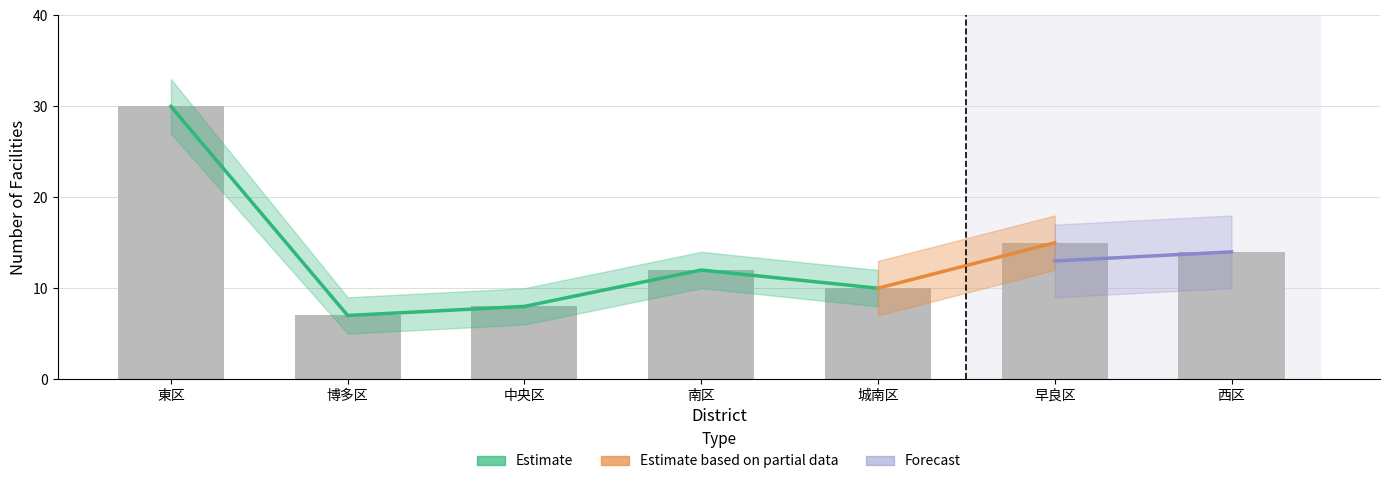

Between 東区 and 中央区, which is larger?

東区